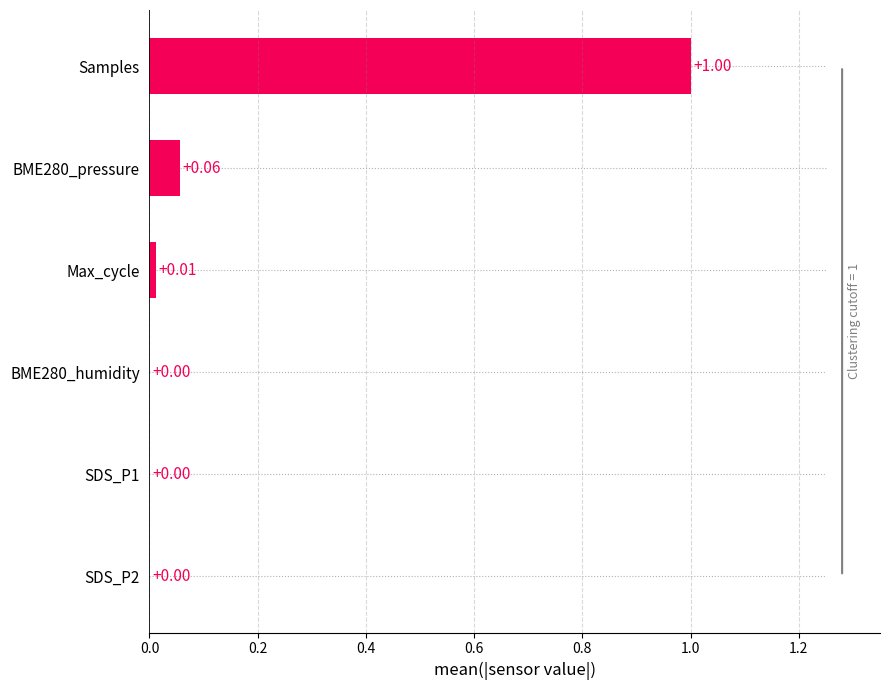

What is the sum of the values at Samples and BME280_humidity?

1.0